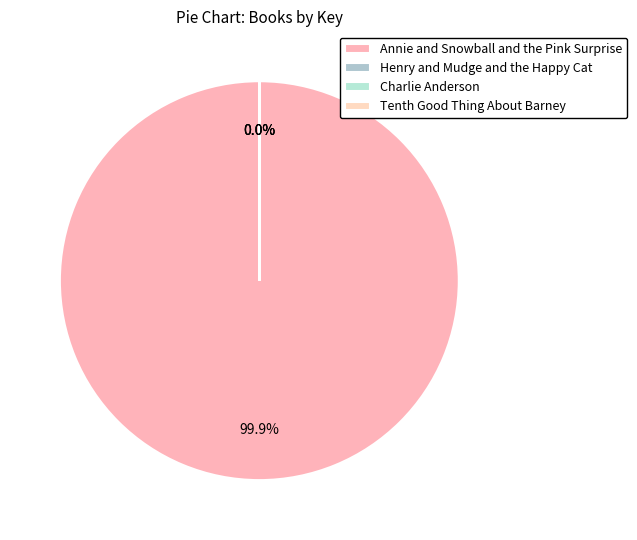

To the nearest percent, what is the difference between the Henry and Mudge and the Happy Cat and Annie and Snowball and the Pink Surprise slice percentages?

100%